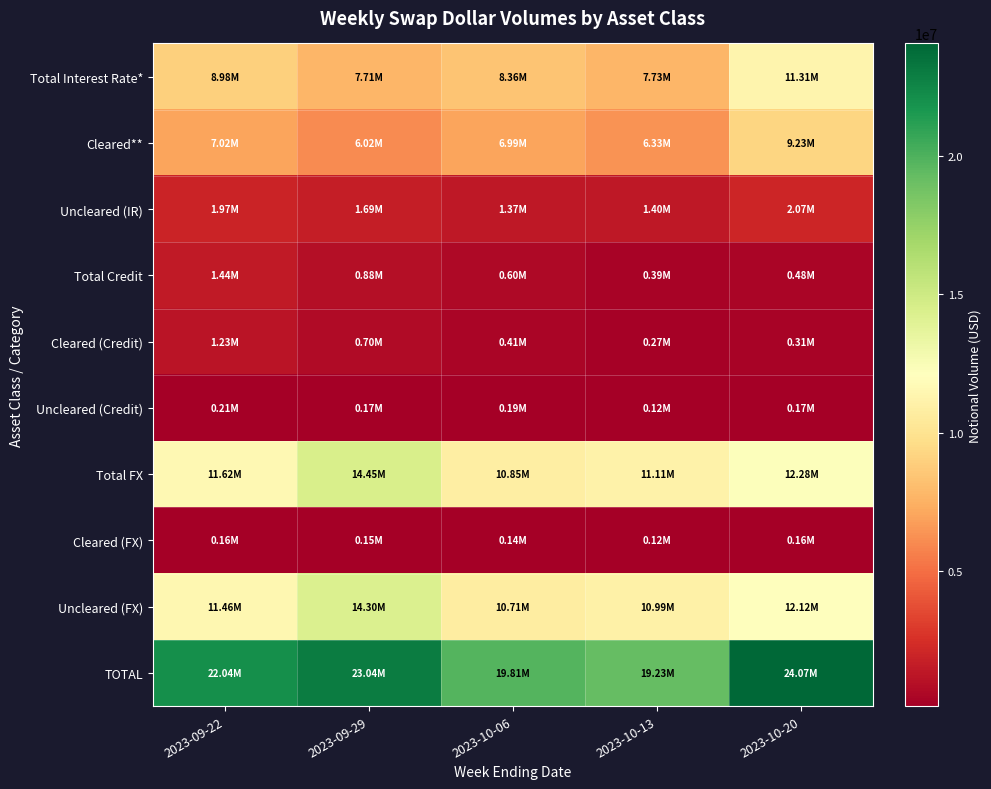

At how many categories does at least one series exceed 14733621?

5